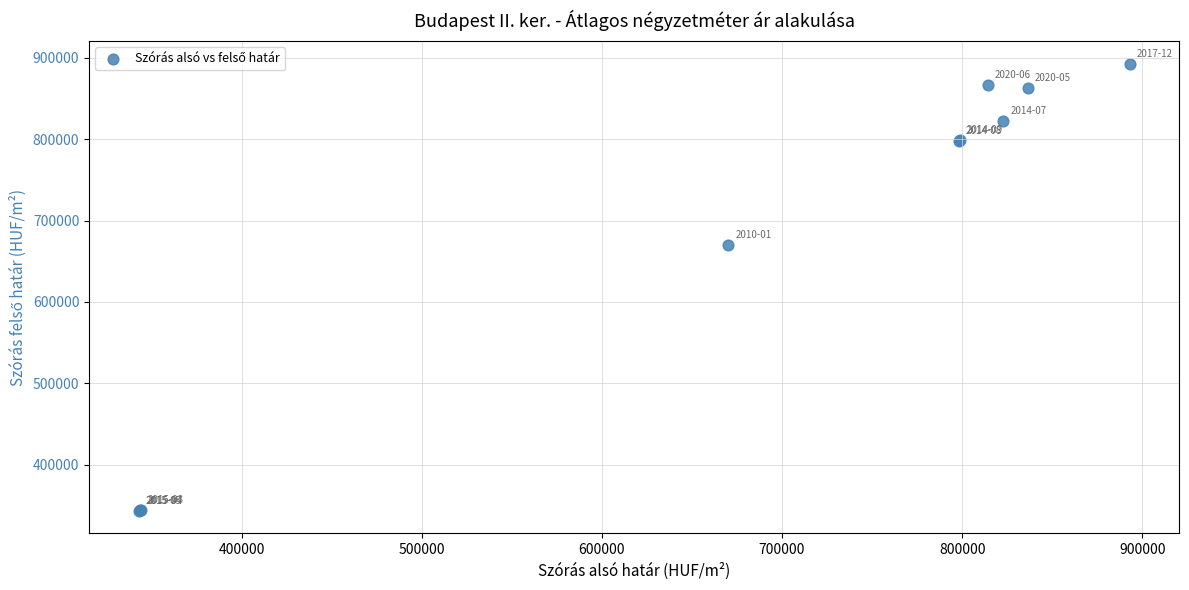

What Y value in the scatter plot is closest to 617898?

670247